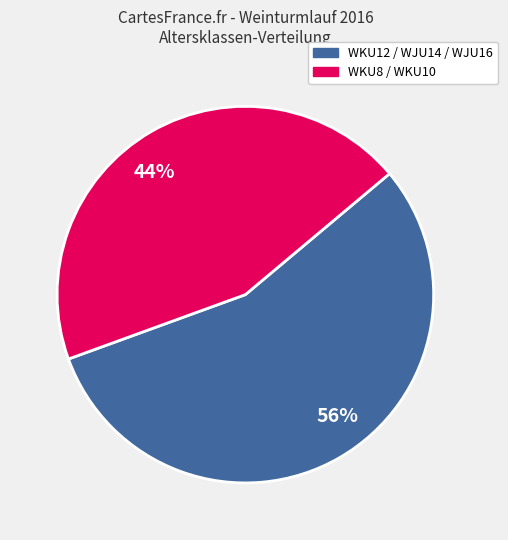

To the nearest percent, what is the average slice percentage?

50%